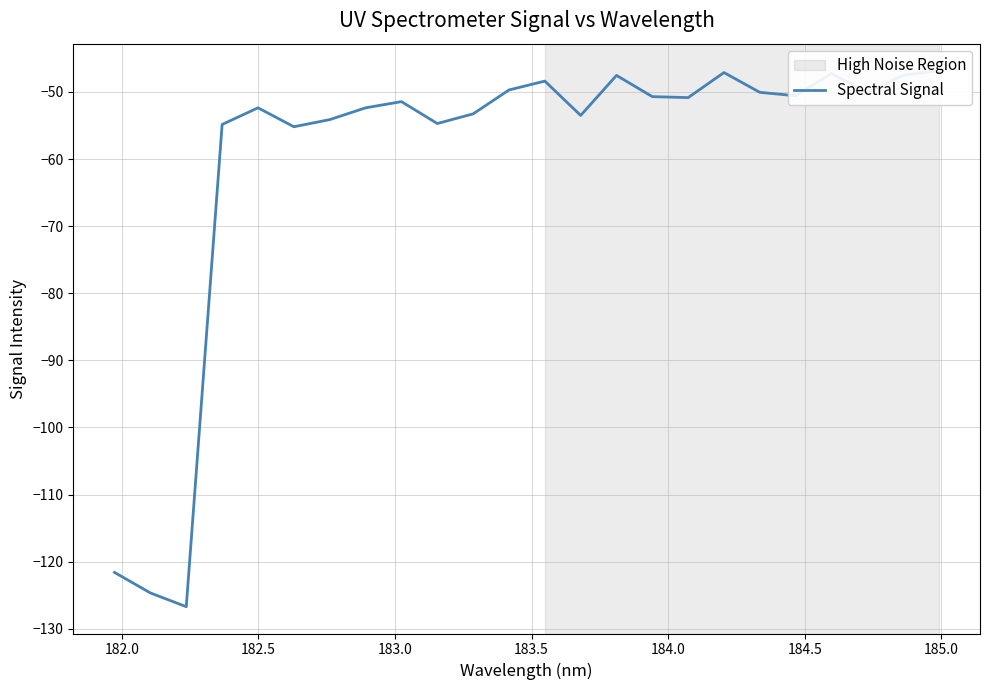

What is the maximum value shown in the chart?

-46.8